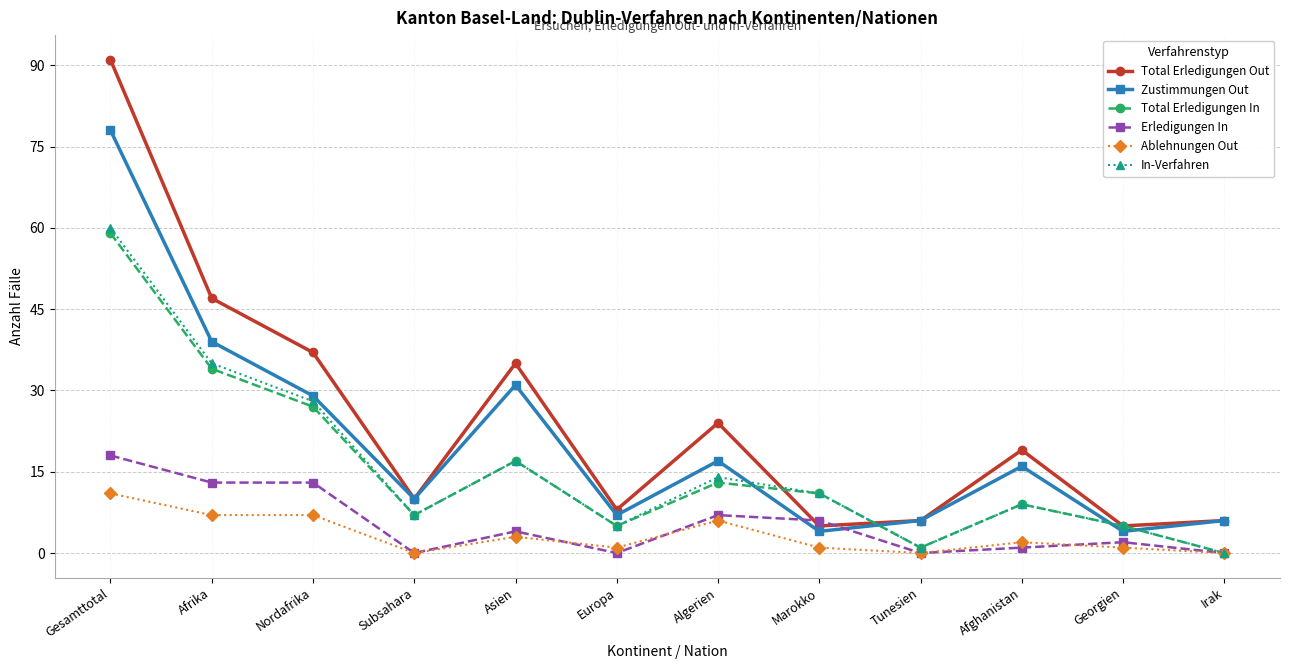

Count the number of categories in the chart.

12